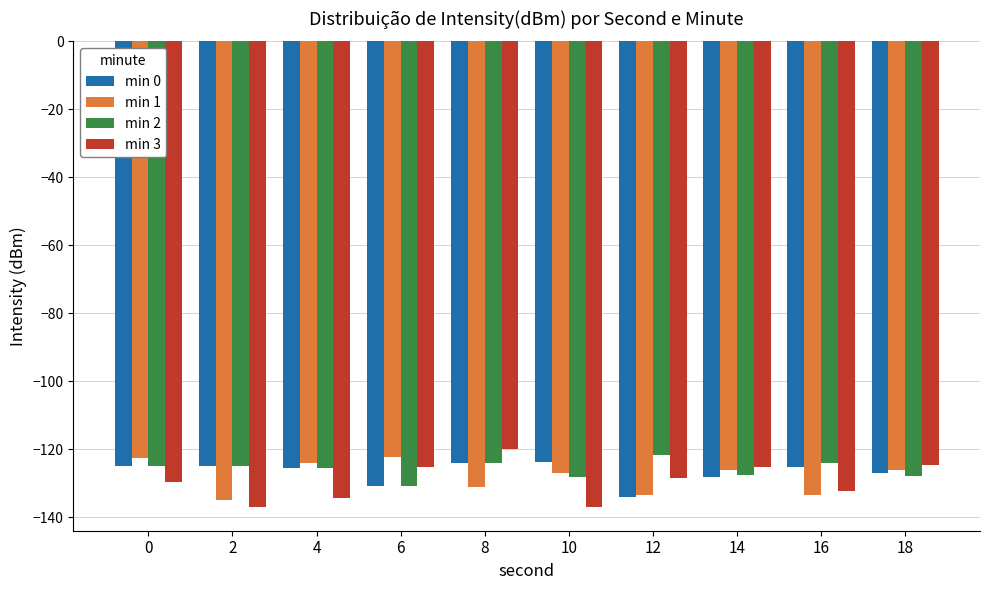

What is the sum of all min 0 values?

-1267.6